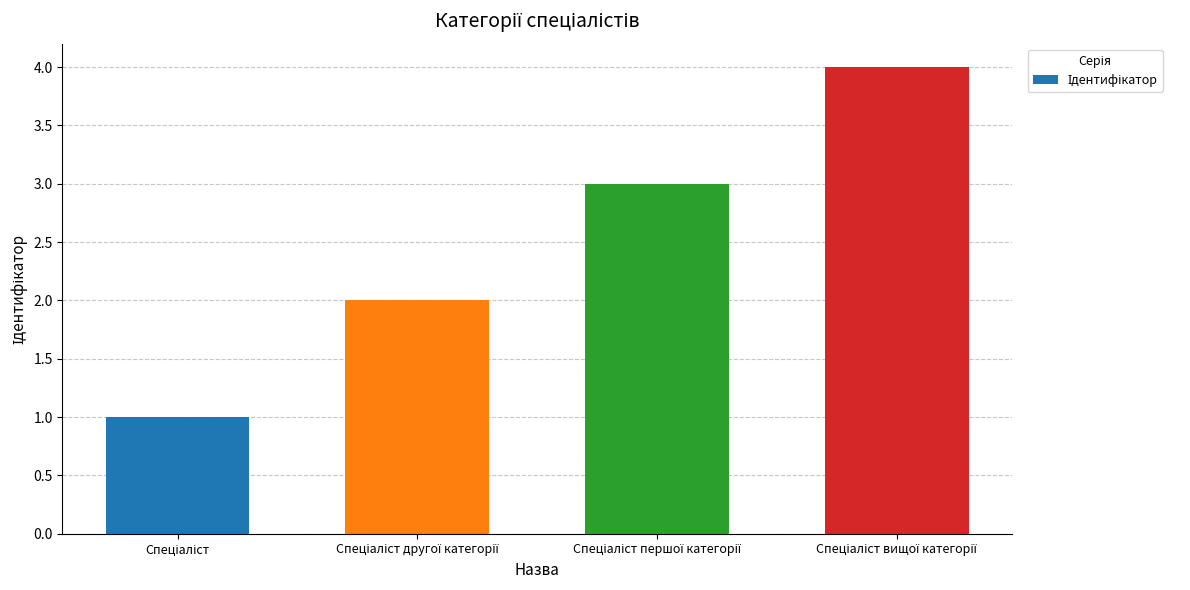

How many bars are there in total?

4